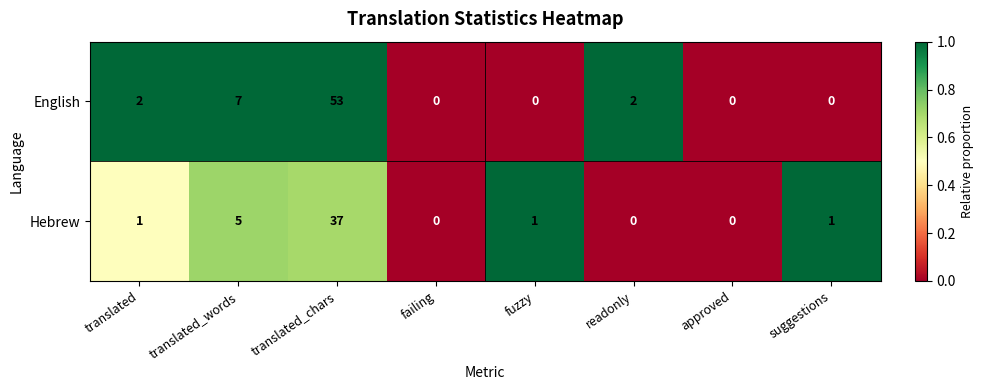

At which category is the sum across all series the highest?

translated_chars